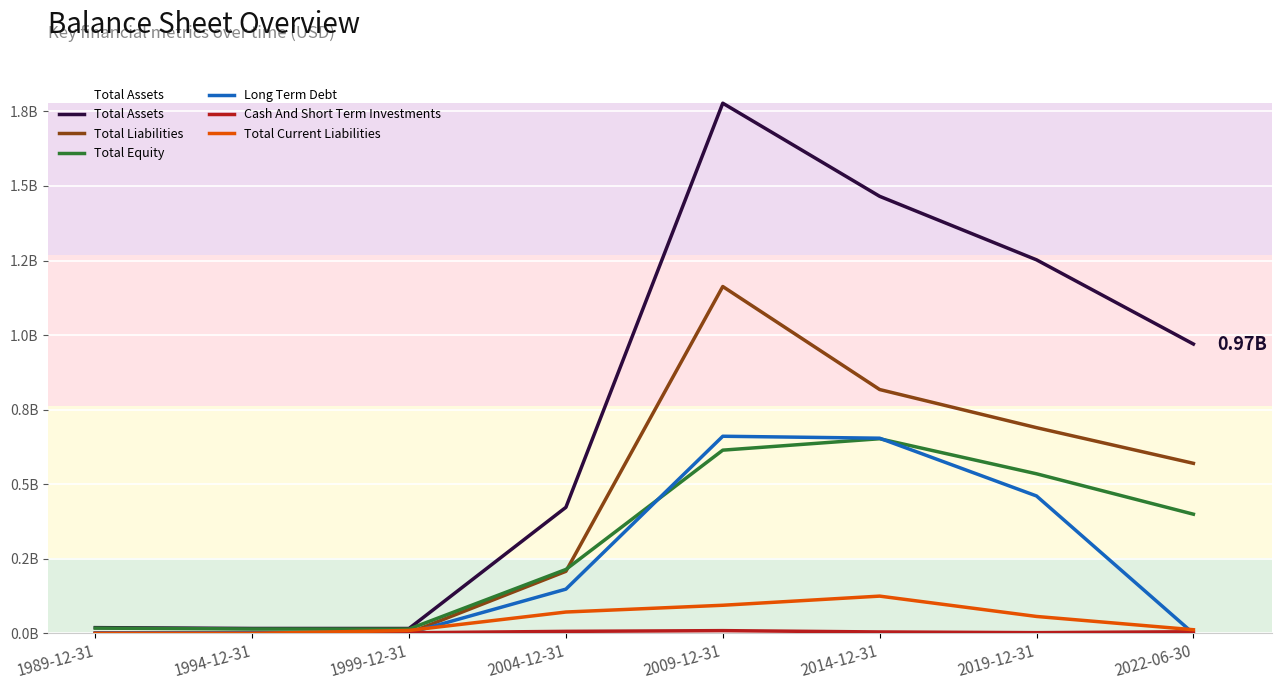

True or false: Total Current Liabilities and Total Assets intersect in this chart.

False